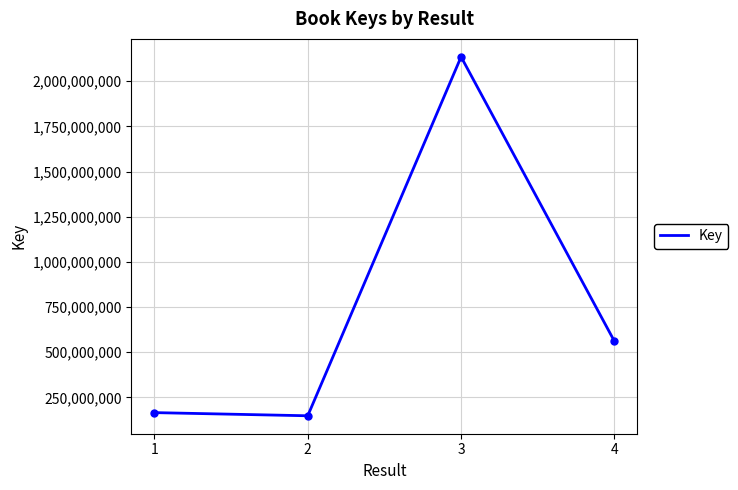

At which category does the chart reach its peak across all series?

3